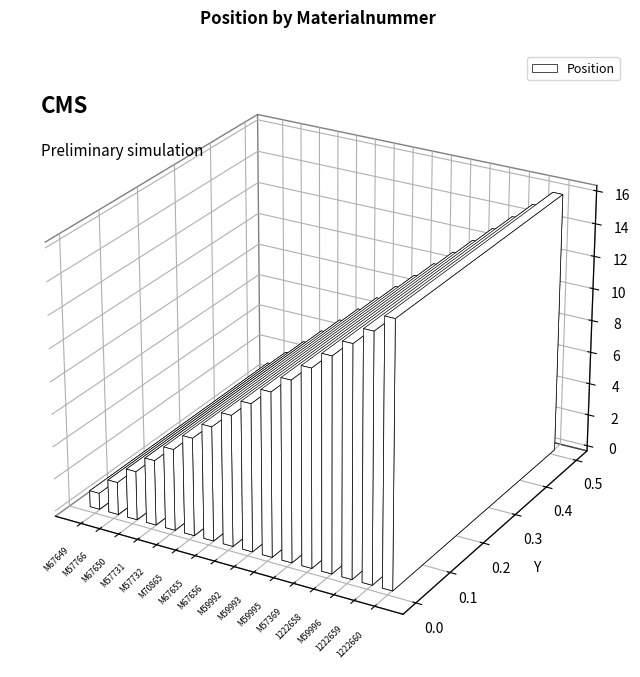

List the labels in order of value, largest first.

1222660, 1222659, M59996, 1222658, M57369, M59995, M59993, M59992, M67656, M67655, M70865, M57732, M57731, M67650, M57766, M67649